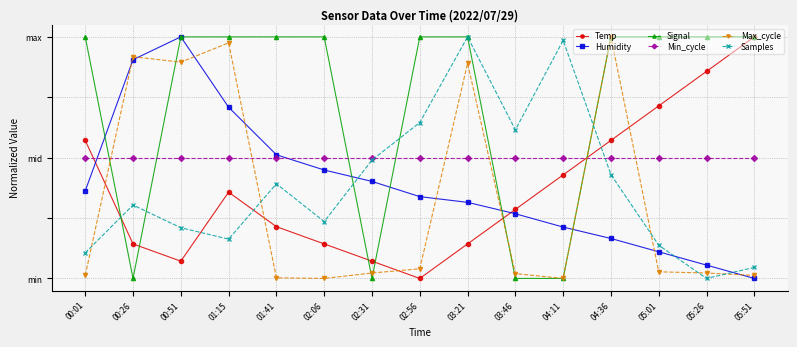

At how many categories does at least one series exceed 0?

15